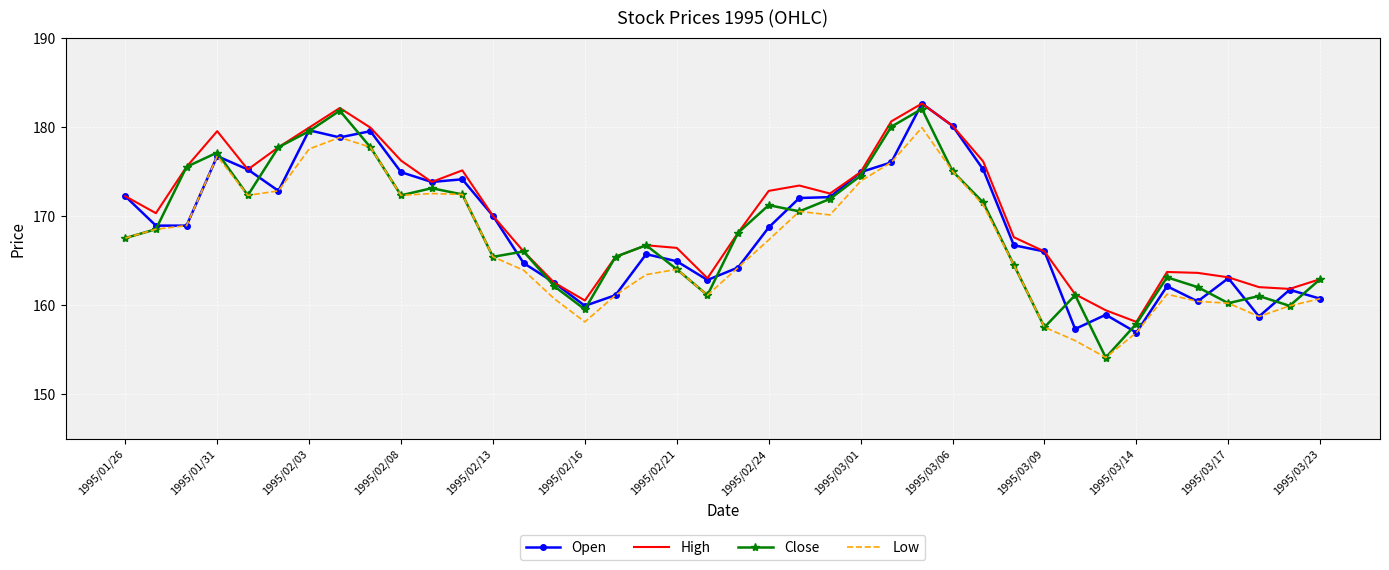

True or false: High and Low cross at least once.

False